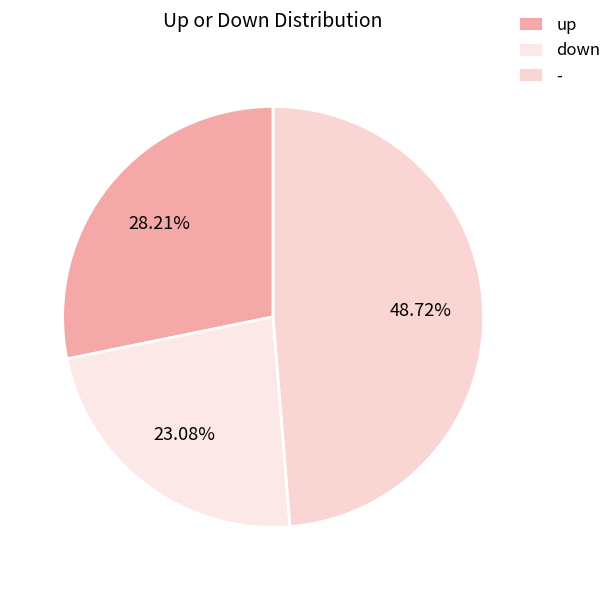

Is down the majority of the pie?

No